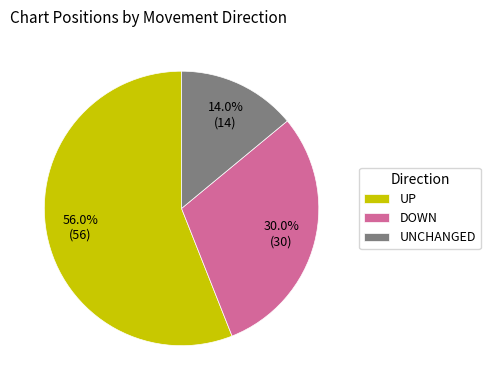

How many slices are in this pie chart?

3